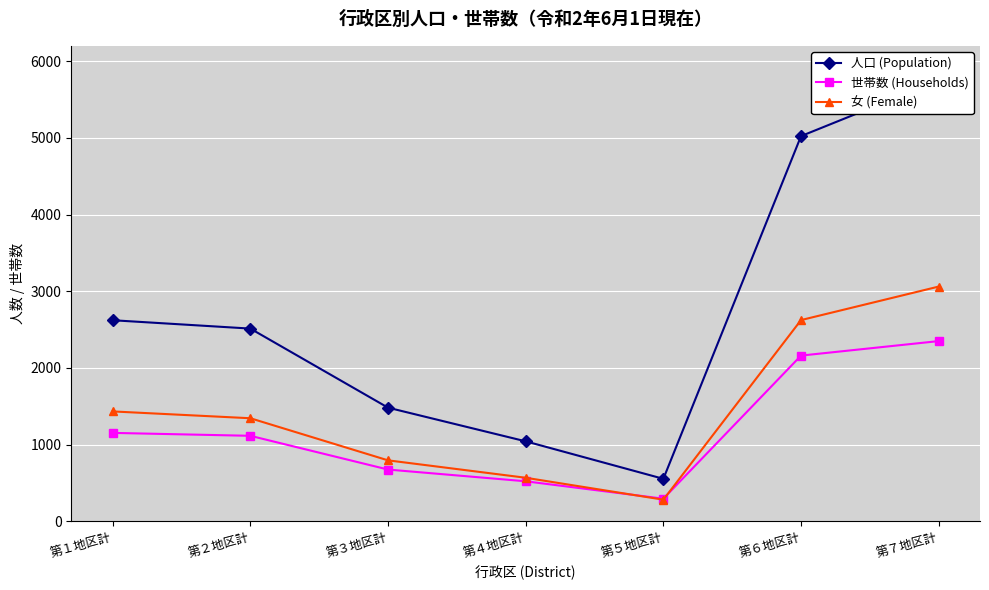

At how many categories does at least one series exceed 2125?

4